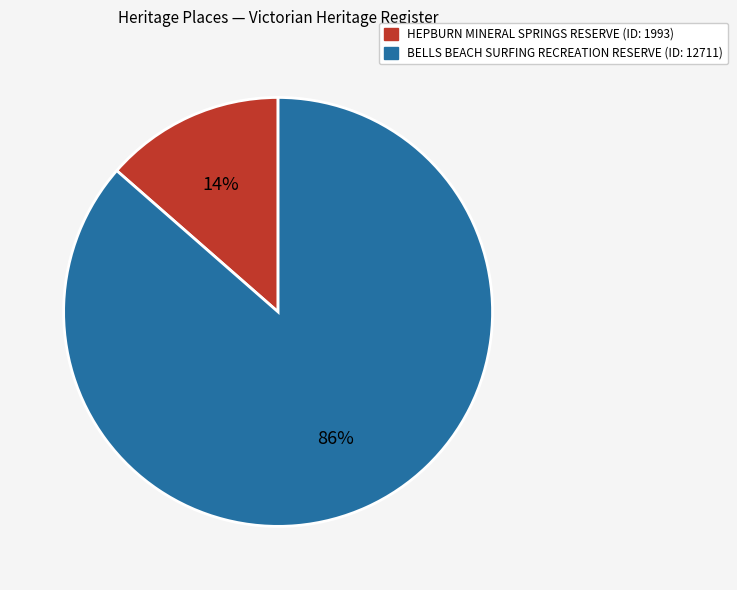

Is BELLS BEACH SURFING RECREATION RESERVE the majority of the pie?

Yes